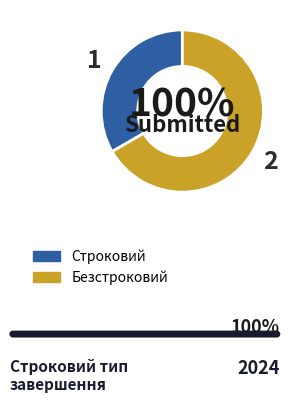

To the nearest percent, what is the combined percentage of Безстроковий and Строковий?

100%